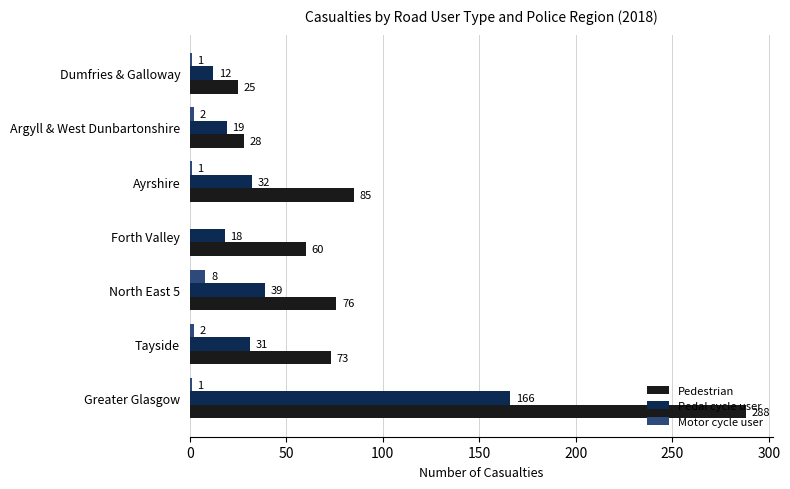

Which series changed the most between Greater Glasgow and Forth Valley?

Pedestrian